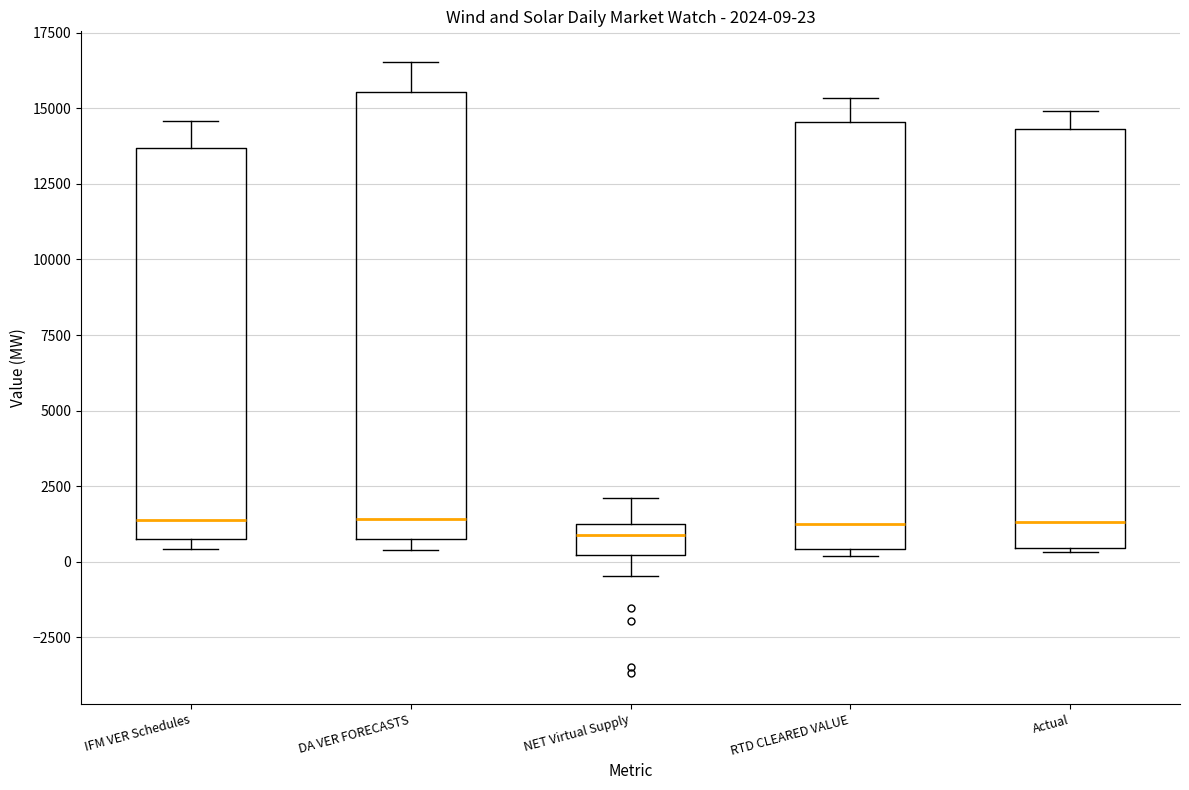

Which box is the tallest, from its lower edge to its upper edge?

DA VER FORECASTS